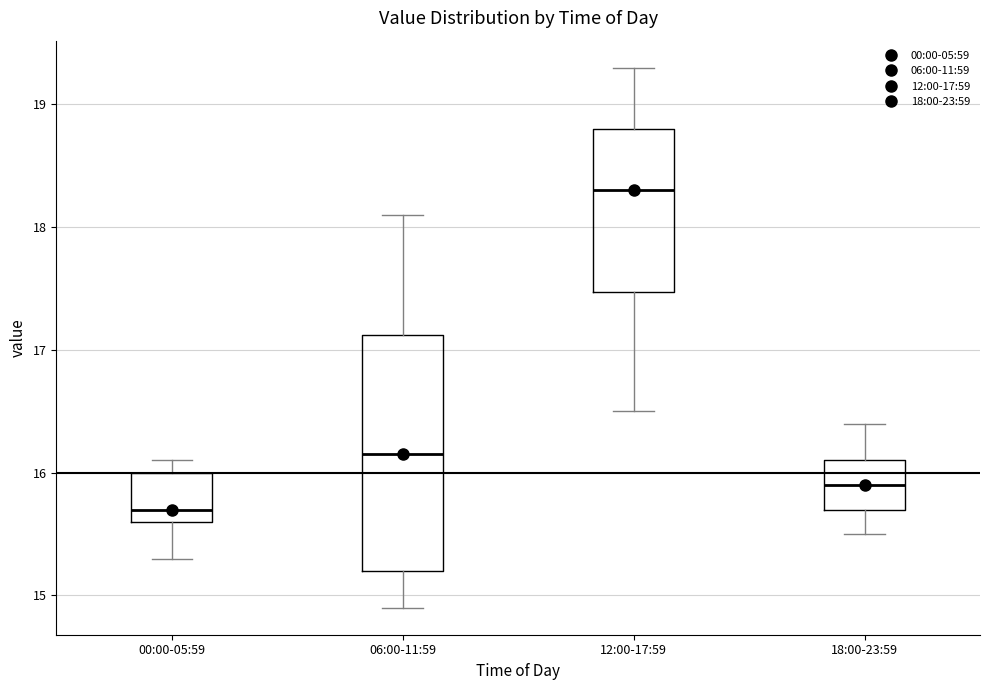

Where is the upper edge of the box for 12:00-17:59 on the y-axis? The values are not printed on the chart, so give them approximately, as read against the axis.

18.8